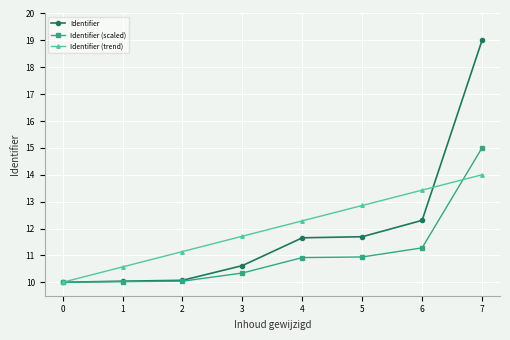

List the labels in order of Identifier (trend) value, smallest first.

0, 1, 2, 3, 4, 5, 6, 7